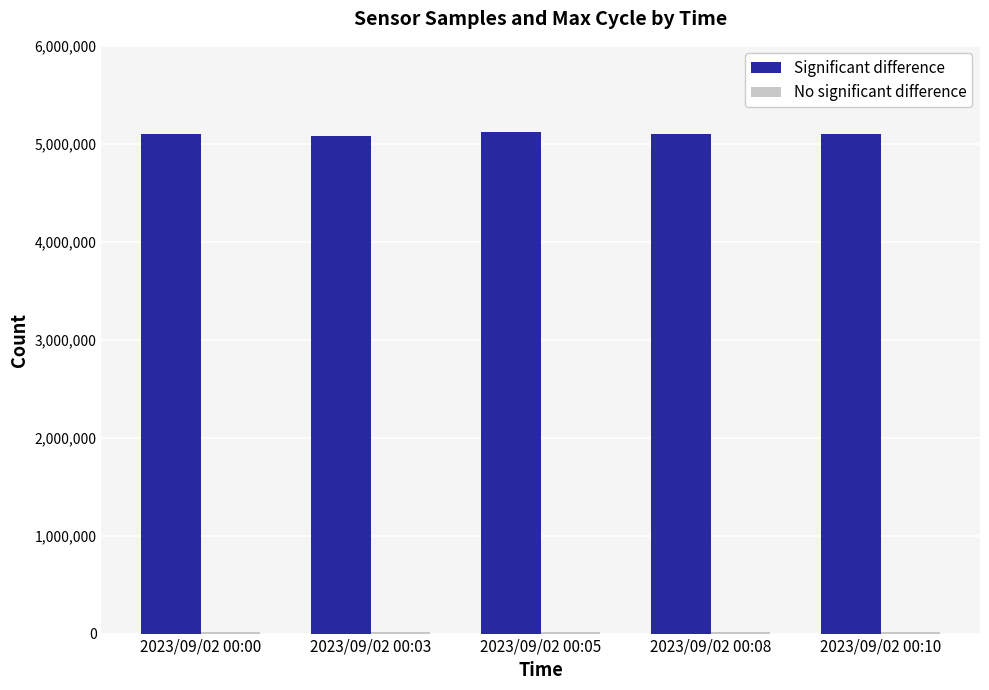

What is the average value of the Significant difference series?

5097442